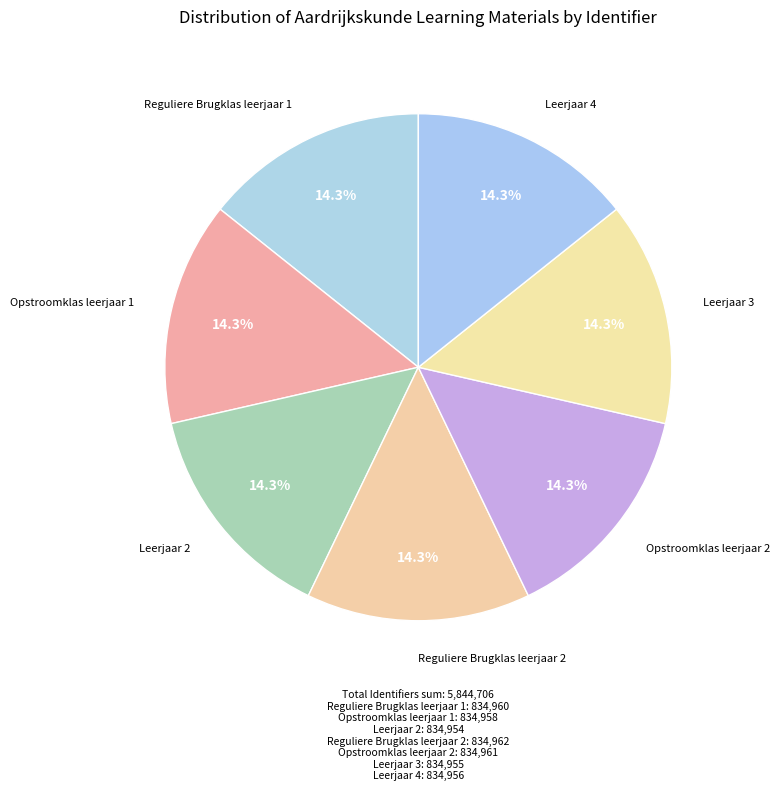

Does Opstroomklas leerjaar 2 account for over 50% of the chart?

No